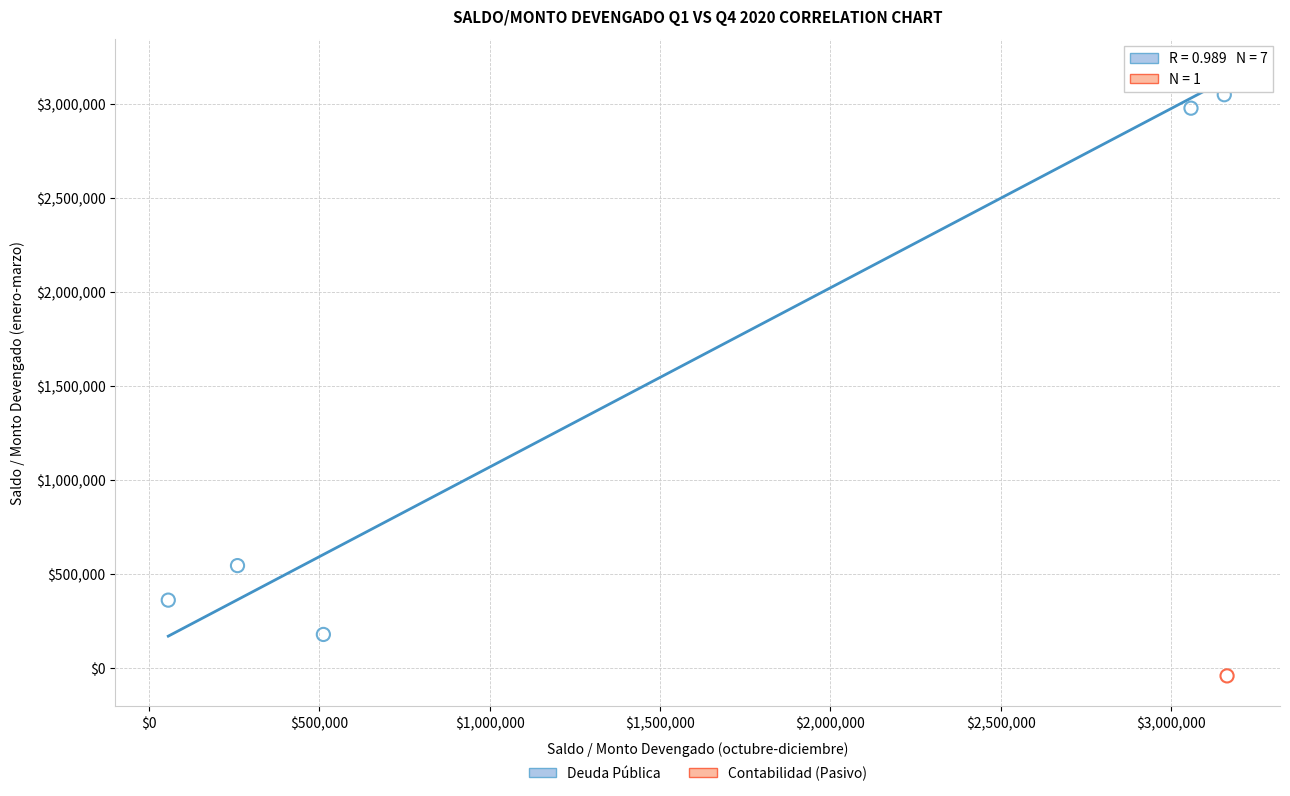

What are all the series names shown in the legend?

Deuda Pública, Contabilidad (Pasivo)